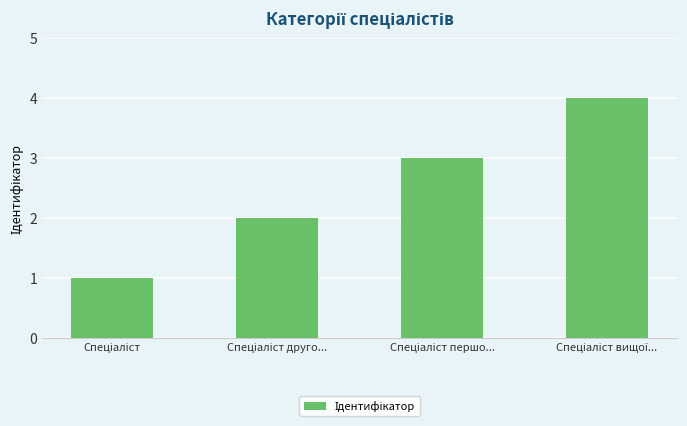

Are the bars grouped side by side (vs. stacked)?

No